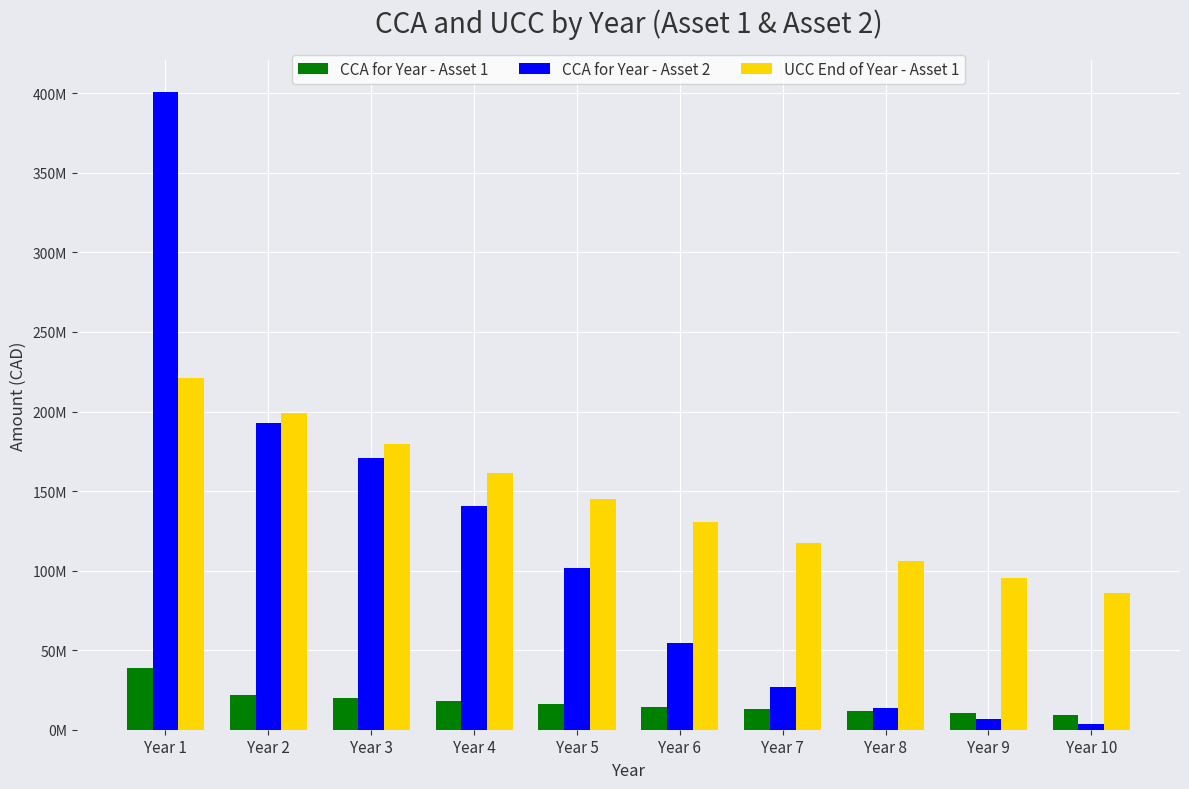

Which series changed the most between Year 8 and Year 10?

UCC End of Year - Asset 1